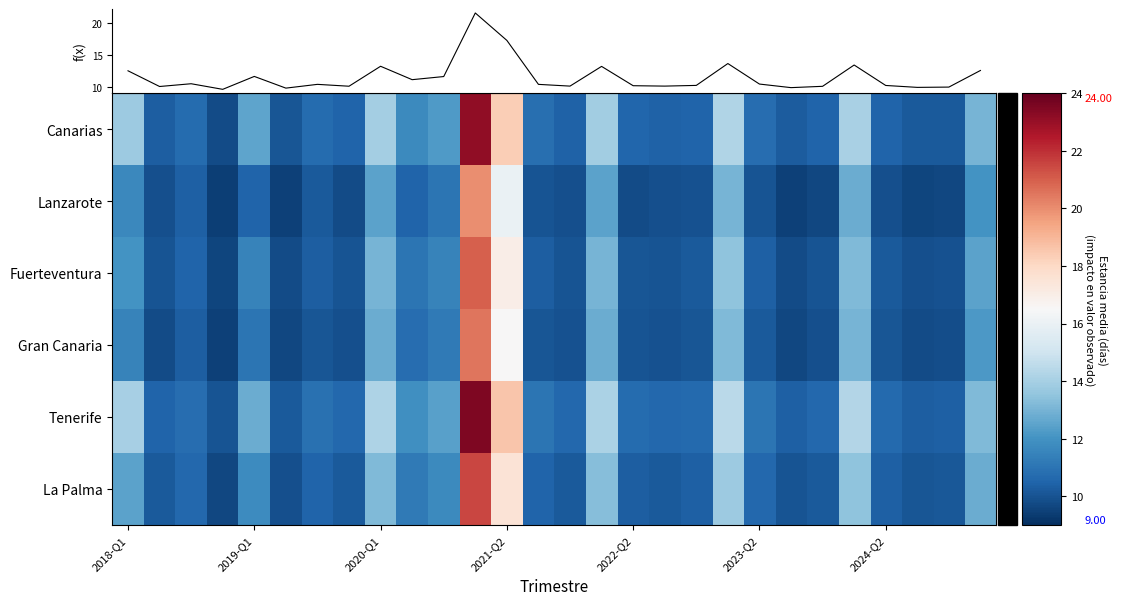

At how many categories does at least one series exceed 22?

1